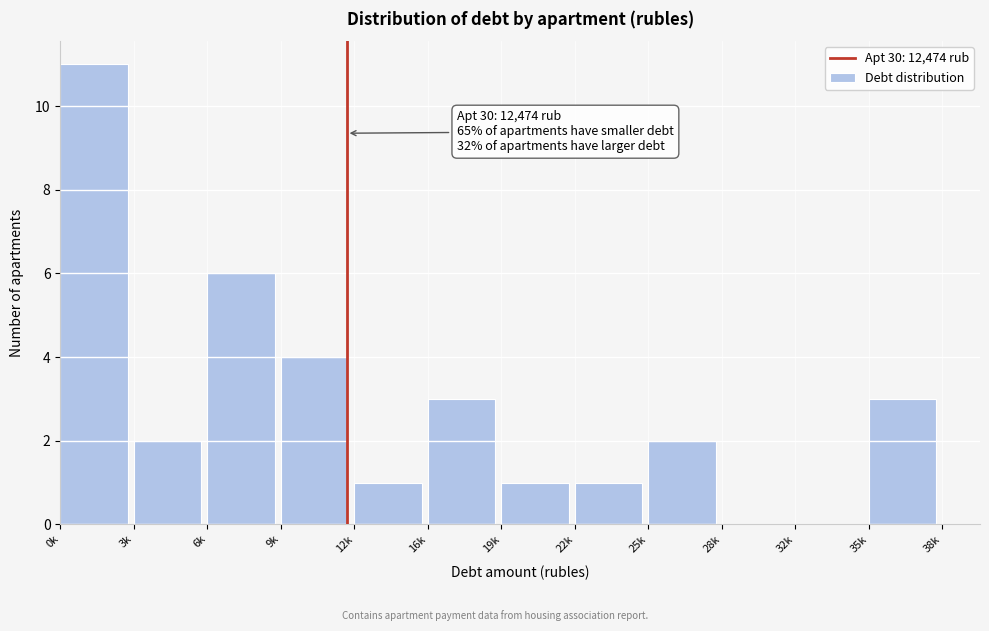

Reading left to right, list all the values displayed in this chart.

0k=11	3k=2	6k=6	9k=4	12k=1	16k=3	19k=1	22k=1	25k=2	28k=0	32k=0	35k=3